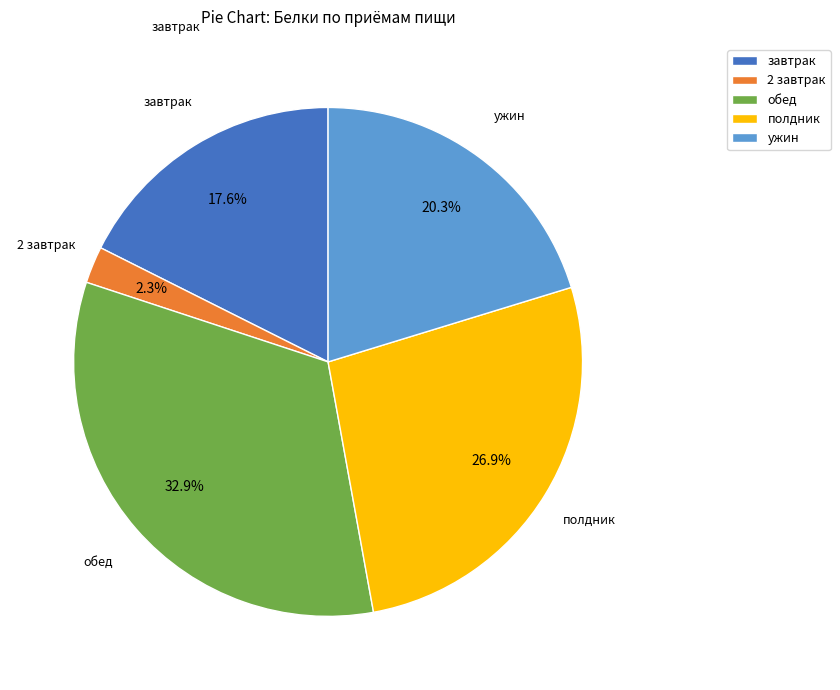

Rank the categories by value from highest to lowest.

обед, полдник, ужин, завтрак, 2 завтрак